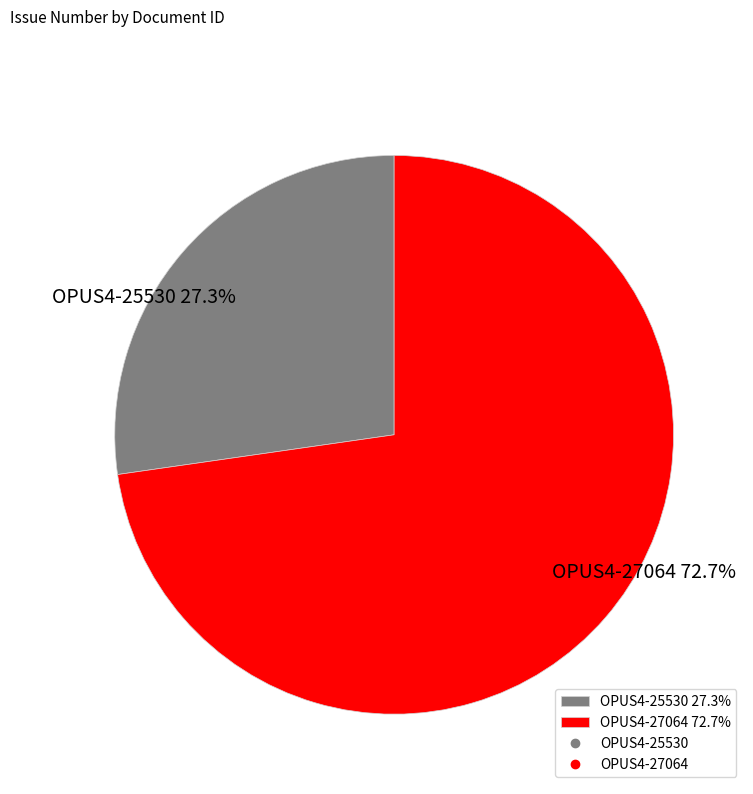

How many slices are in this pie chart?

2